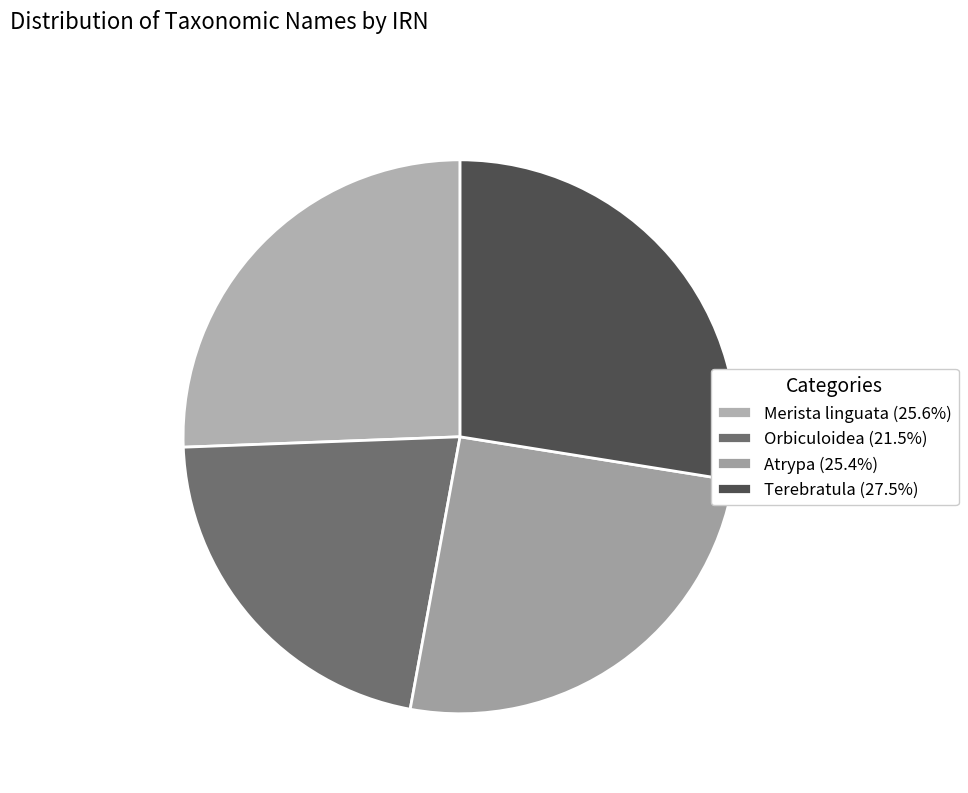

Does any single category account for the majority?

No